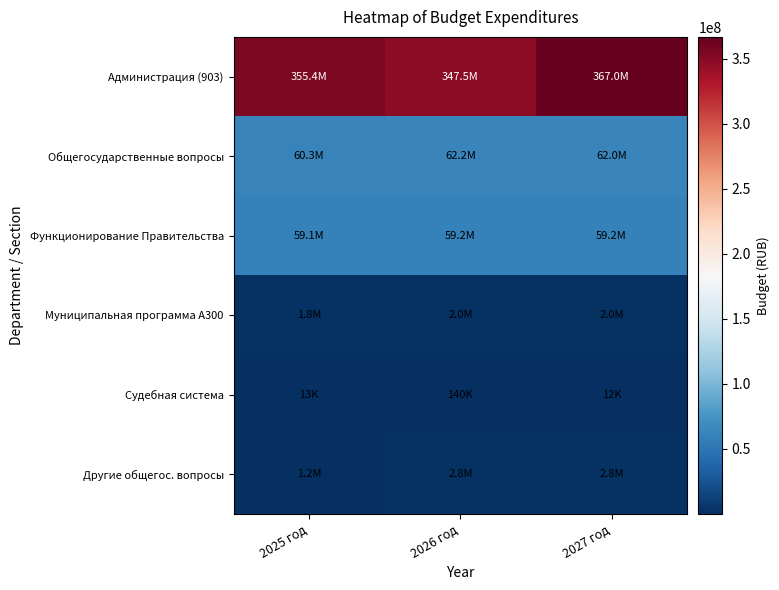

Which has a higher value, 2025 год or 2027 год?

2027 год